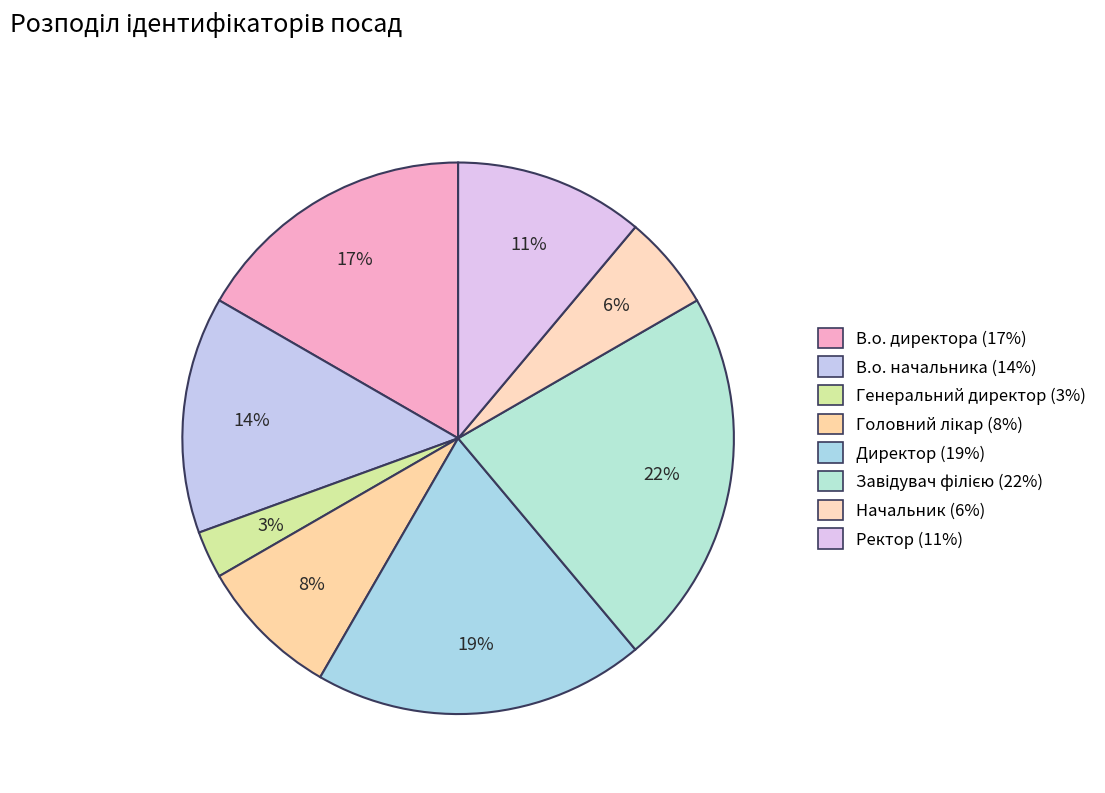

To the nearest percent, what is the average slice percentage?

12%